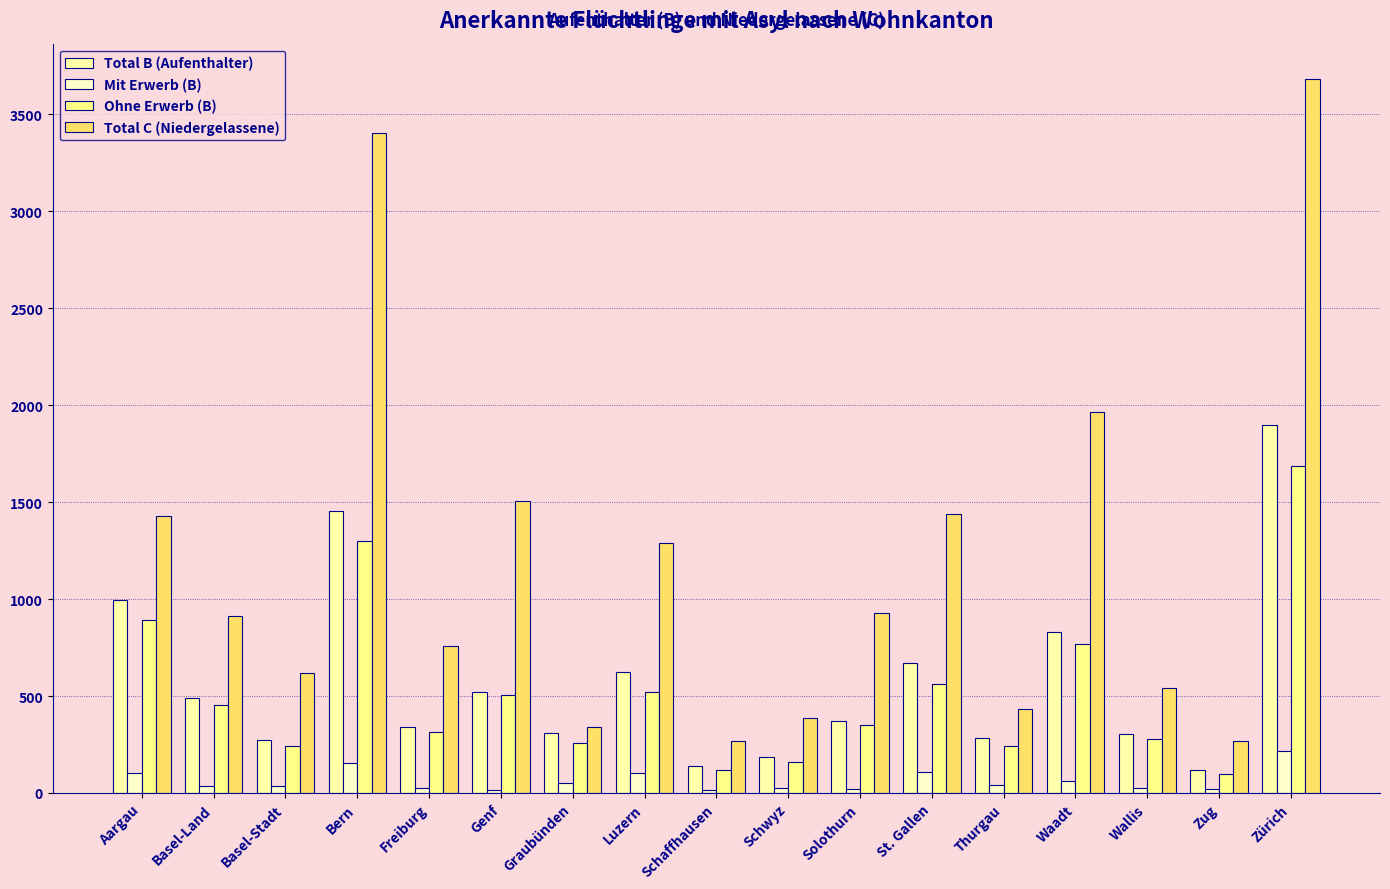

Is the value of Mit Erwerb (B) at Waadt greater than the value of Total B (Aufenthalter) at Basel-Stadt?

No